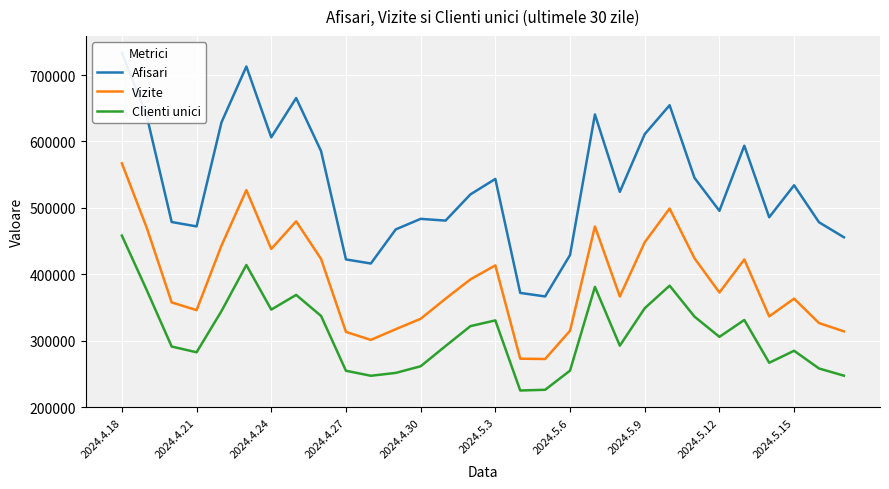

What is the difference between the second highest and second lowest values in the Vizite series?

253697